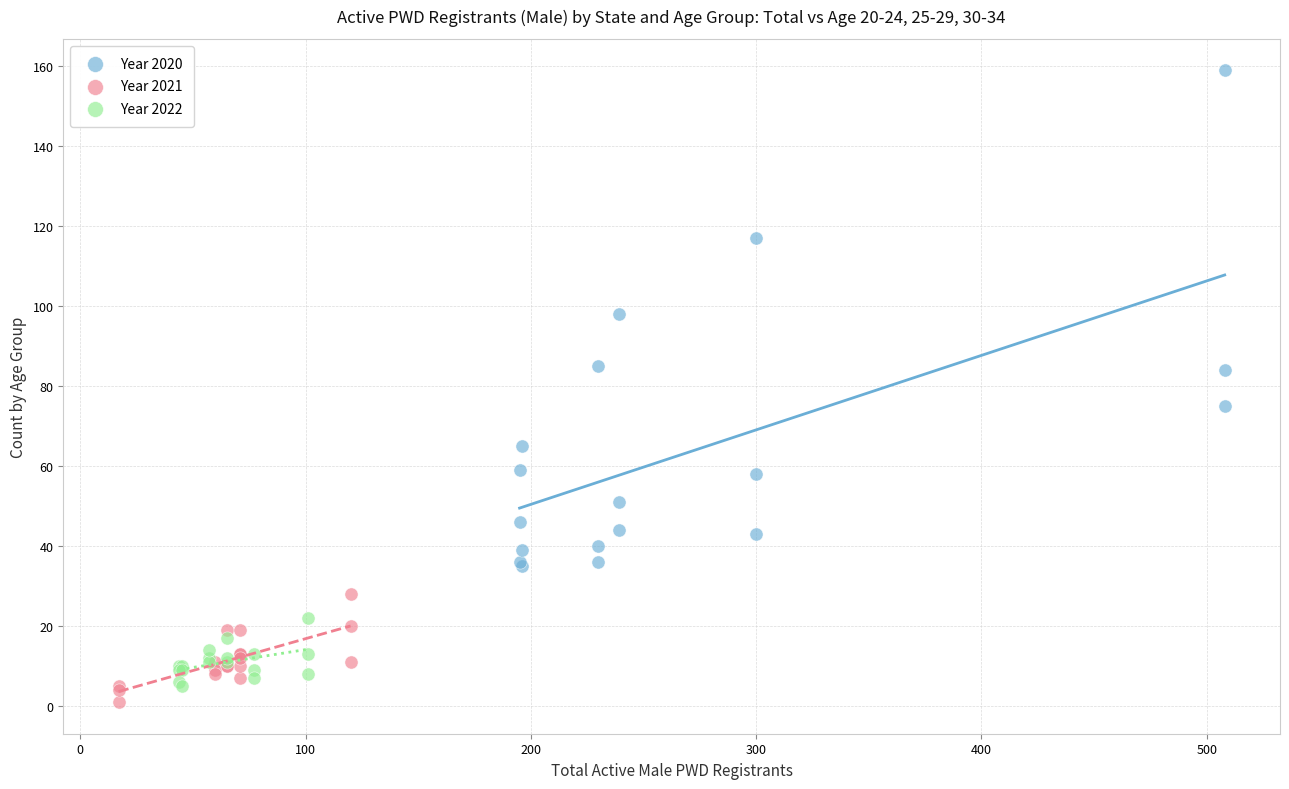

Which series reaches the maximum Y coordinate?

Year 2020